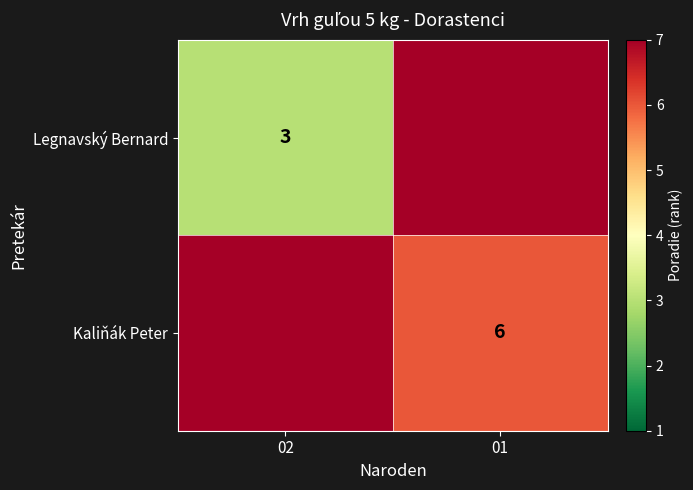

True or false: Legnavský Bernard has a value of 3 at 02.

True